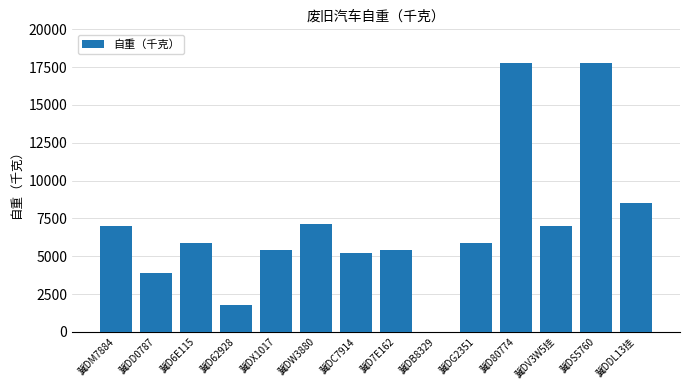

The value at 冀DS5760 is 17800. True or false?

True